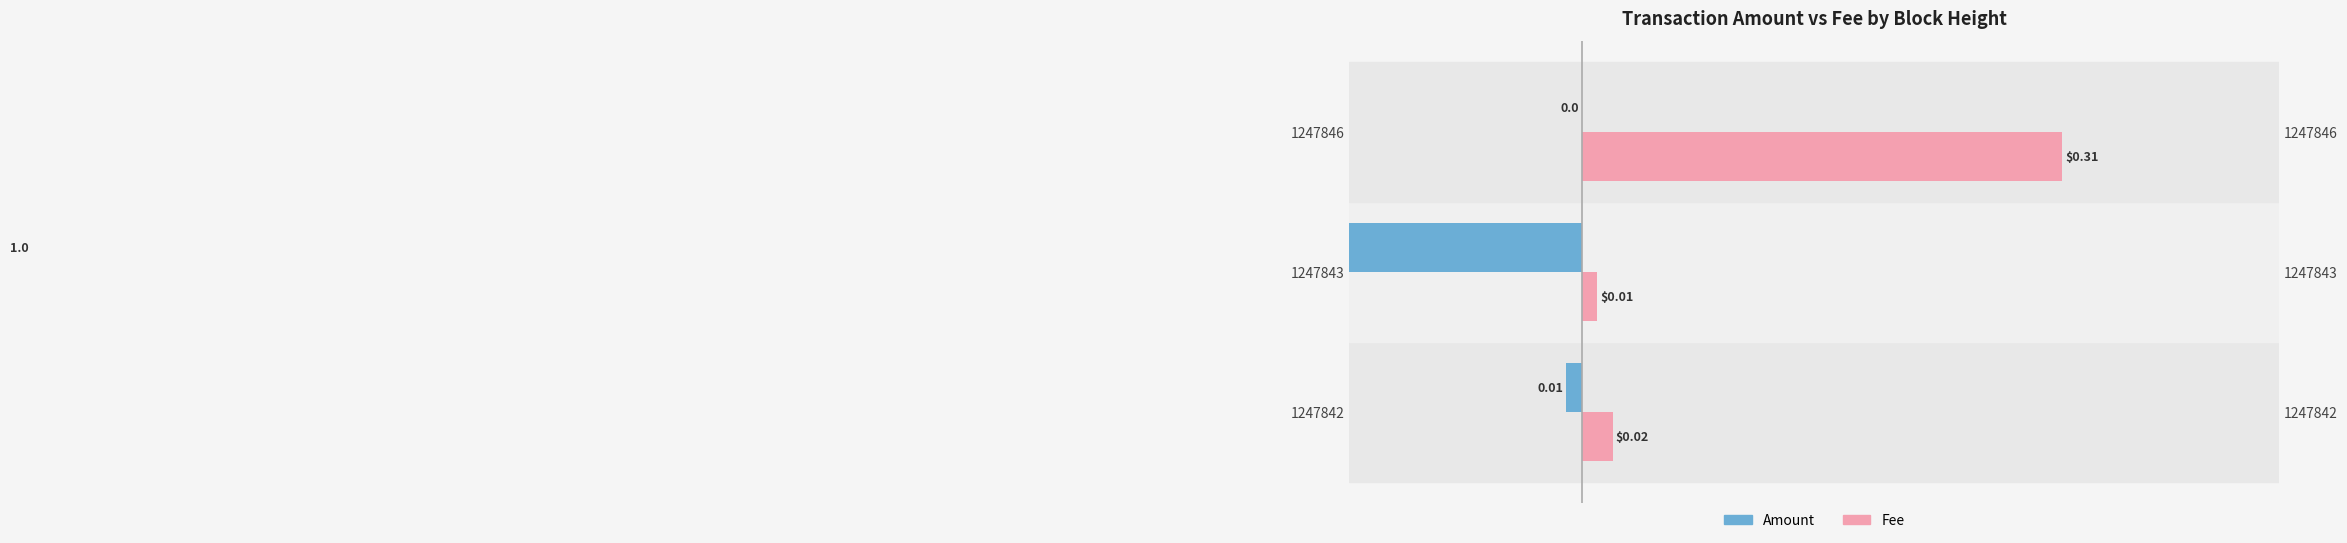

Is the value of Fee at 1247842 greater than the value of Amount at 1247846?

Yes